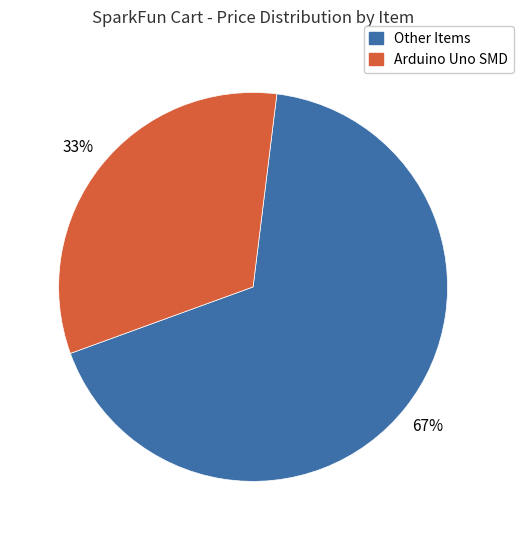

How many segments does this pie chart have?

2